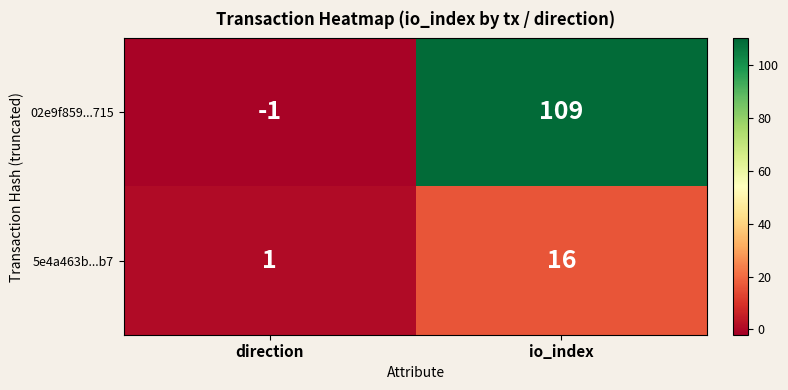

Which label corresponds to the smallest value in the chart?

direction